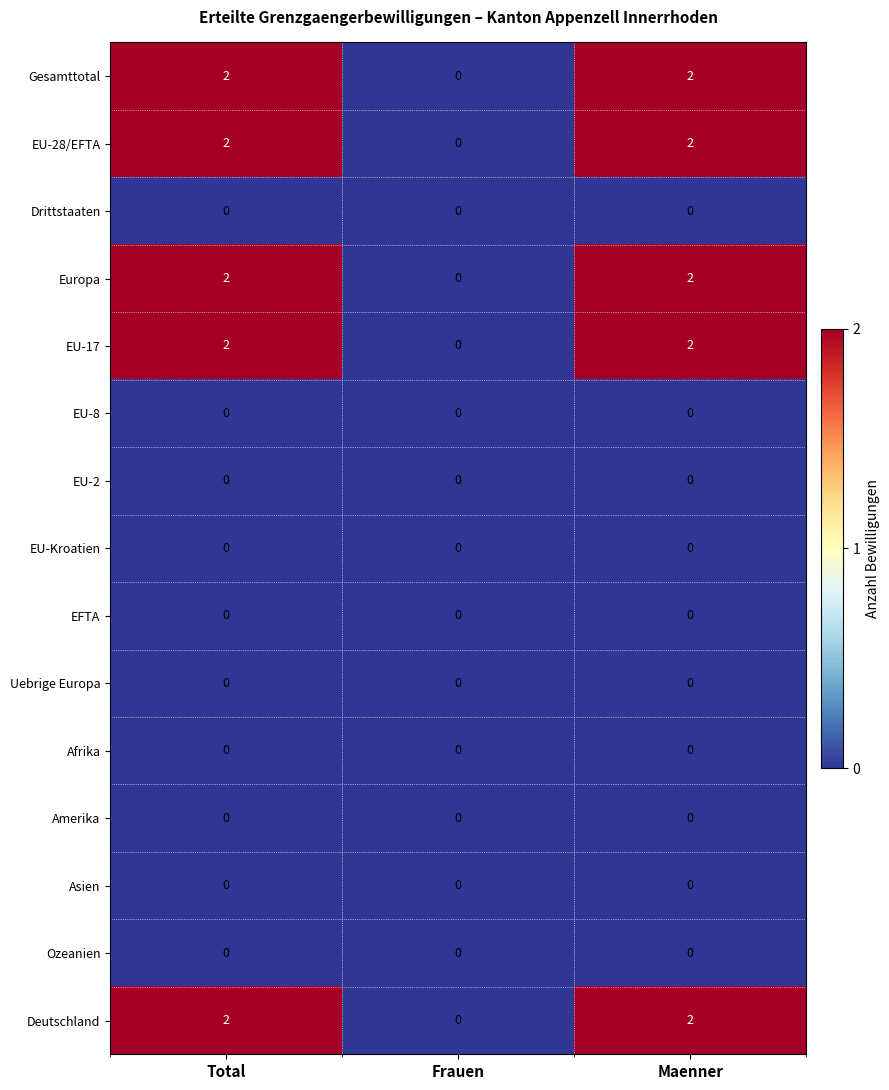

What is the total value across all series at Maenner?

10